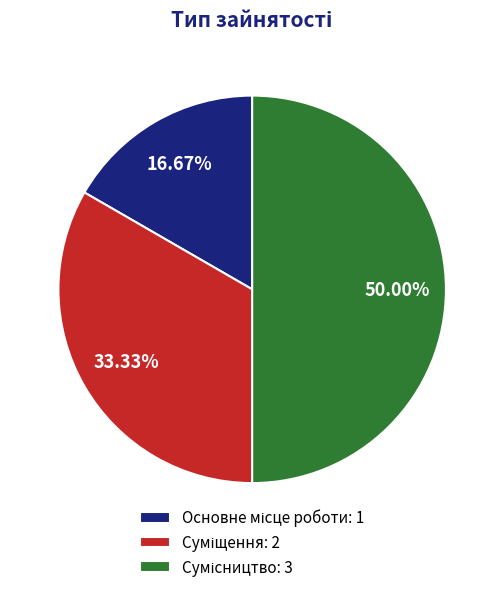

What is the smallest slice in the pie chart?

Основне місце роботи